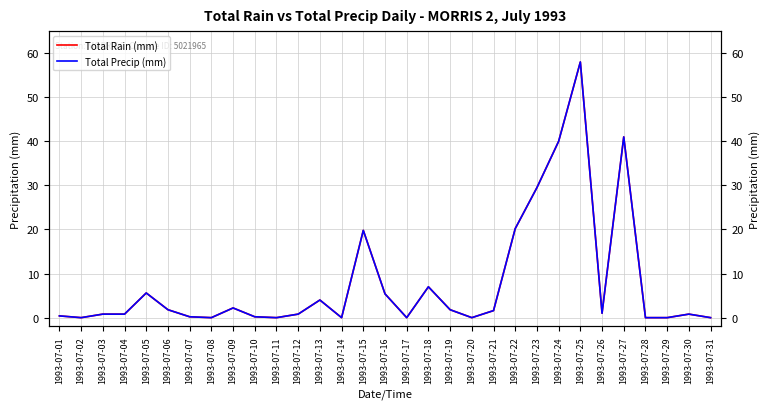

Where is Total Precip (mm) nearest to the value 29?

1993-07-23